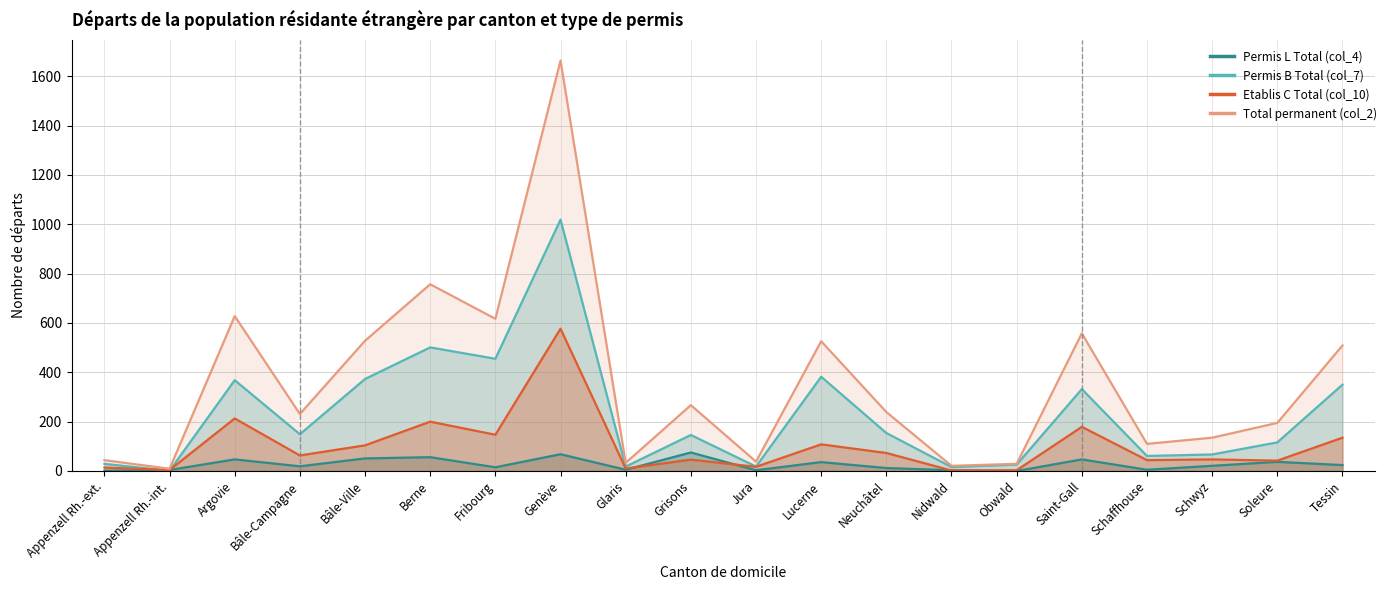

Count the number of categories in the chart.

20